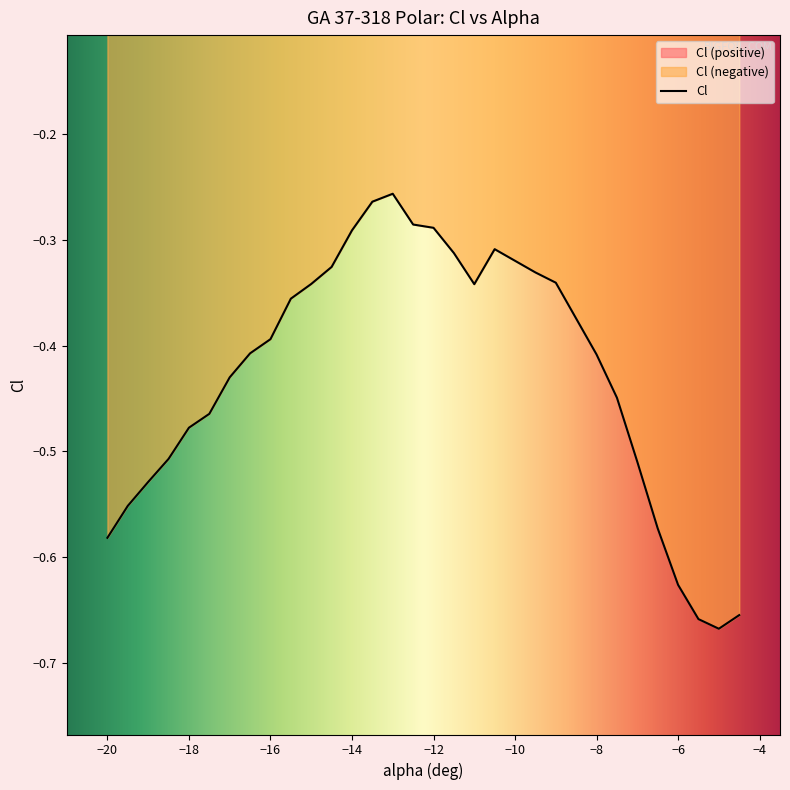

How many data points does each series have?

30